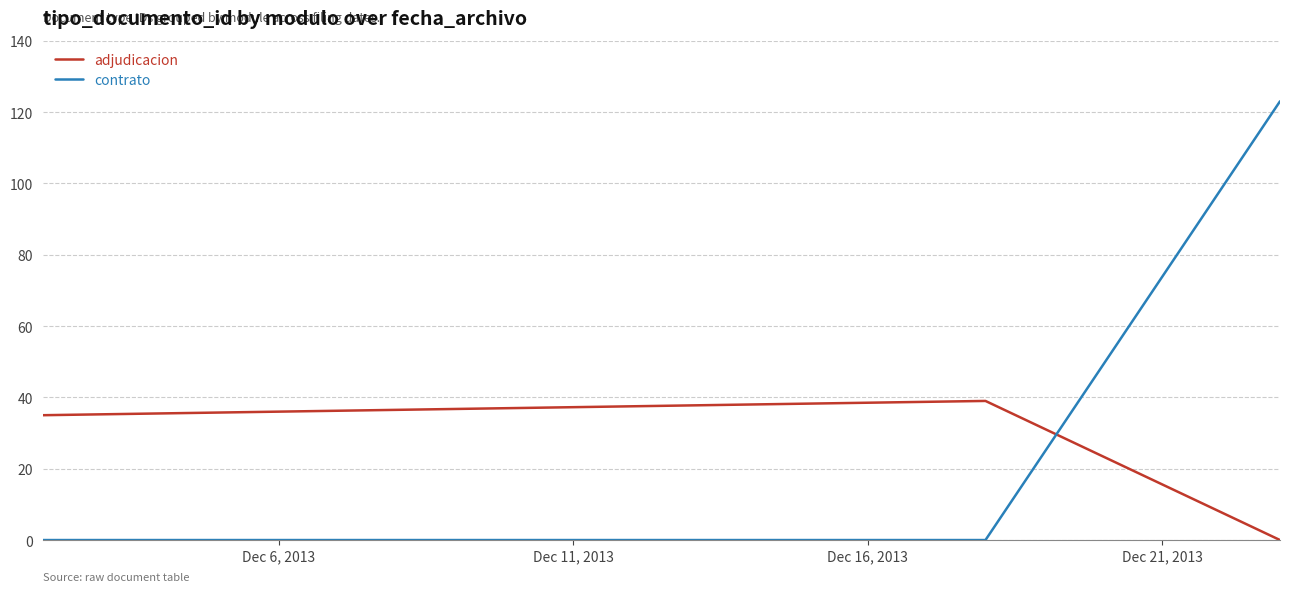

Rank the series by their average value, from highest to lowest.

adjudicacion, contrato